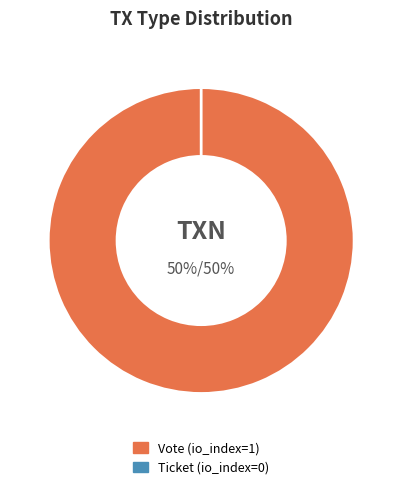

To the nearest percent, what percentage of the pie is Vote (io_index=1)?

100%